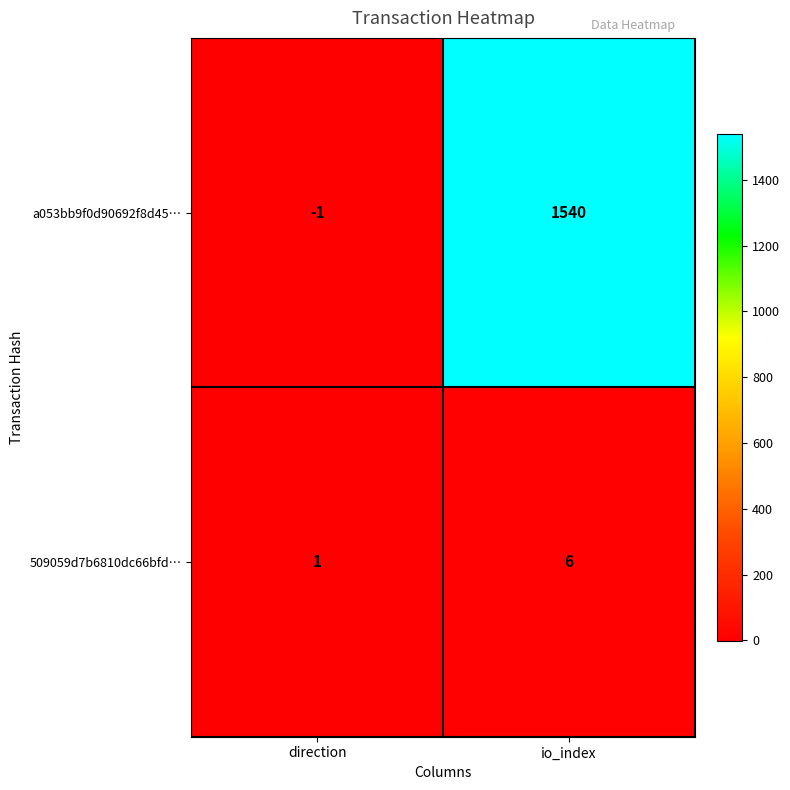

What is the minimum value shown in the chart?

-1